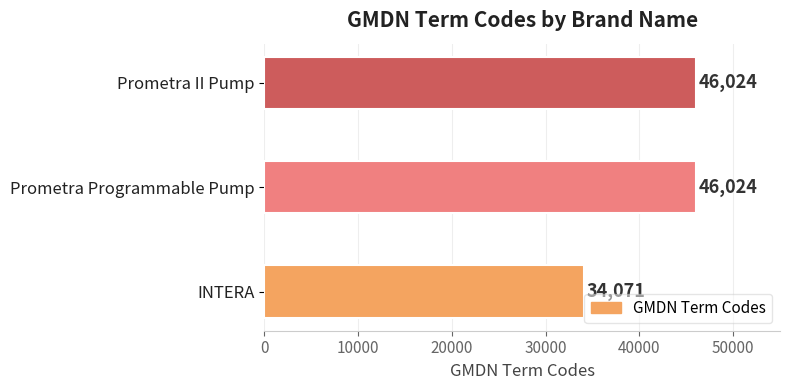

Reading top to bottom, extract all data points from this chart.

46024	46024	34071